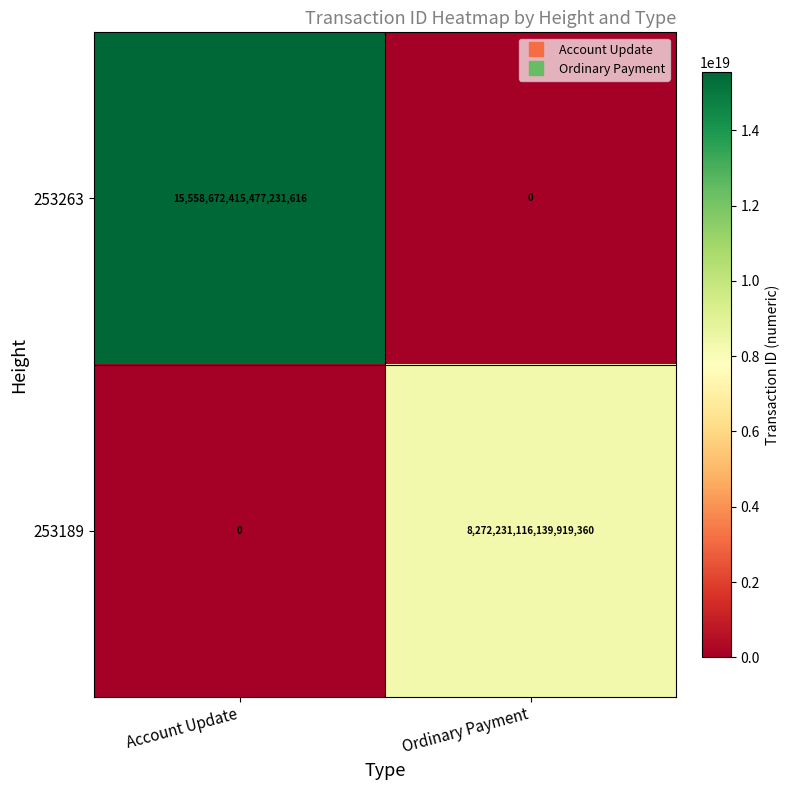

Rank the series by their average value, from lowest to highest.

253189, 253263